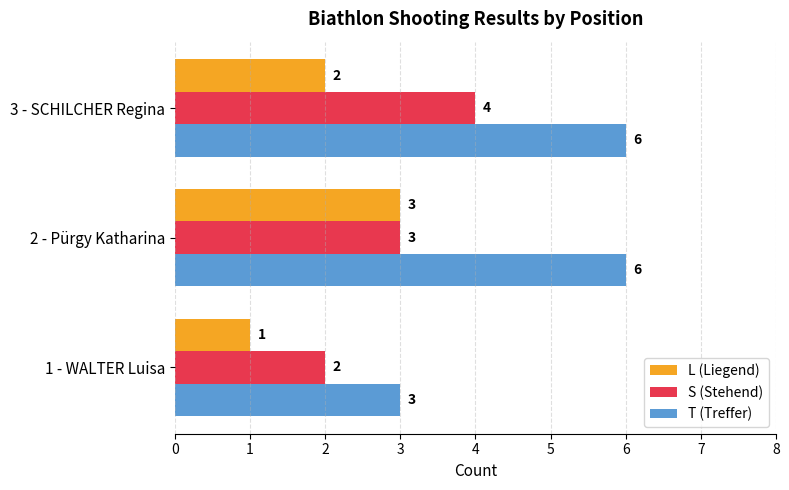

Where is L (Liegend) nearest to the value 2?

3 - SCHILCHER Regina